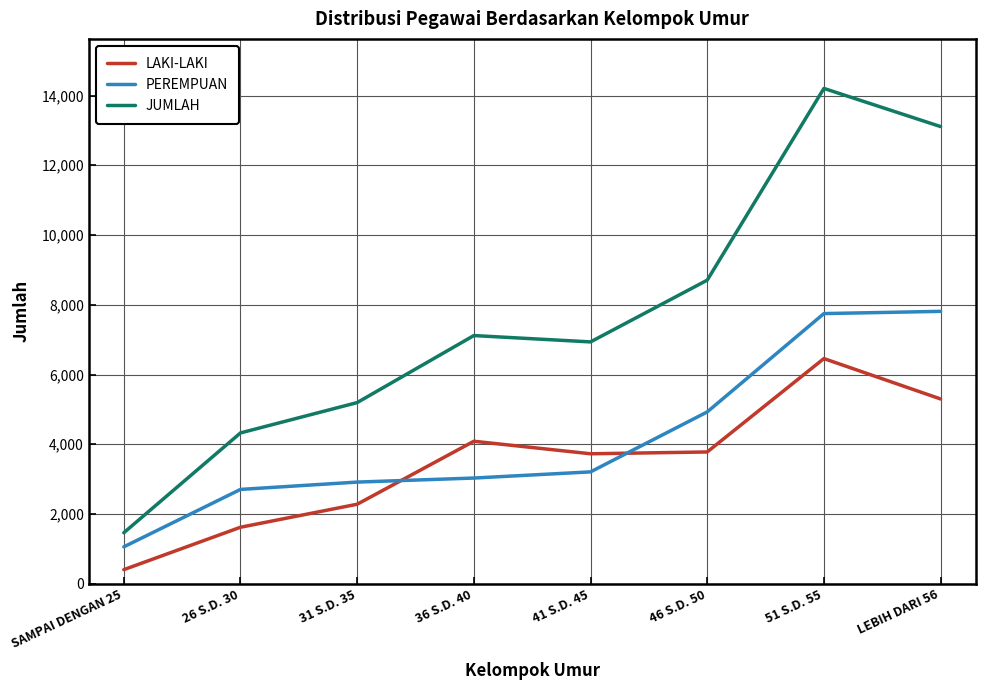

At which category is the sum across all series the highest?

51 S.D. 55